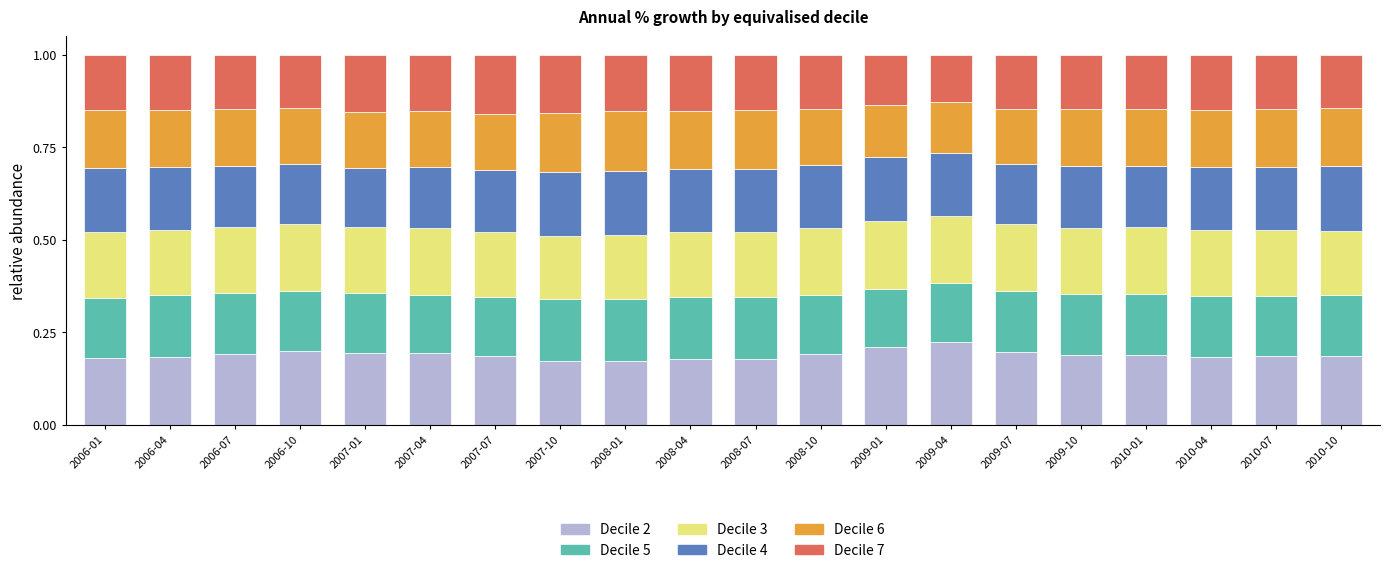

How many bars are there in total?

20